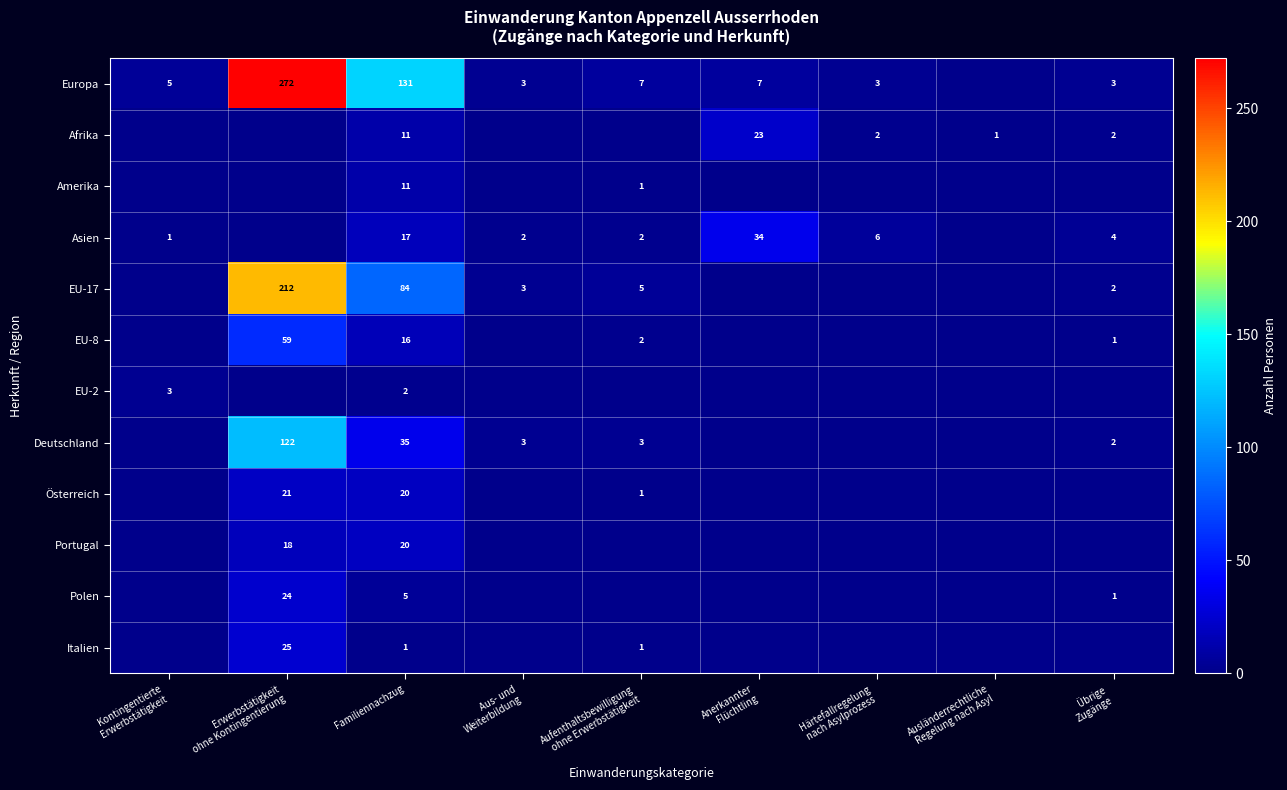

List the series in order of their peak value, lowest first.

EU-2, Amerika, Portugal, Österreich, Afrika, Polen, Italien, Asien, EU-8, Deutschland, EU-17, Europa